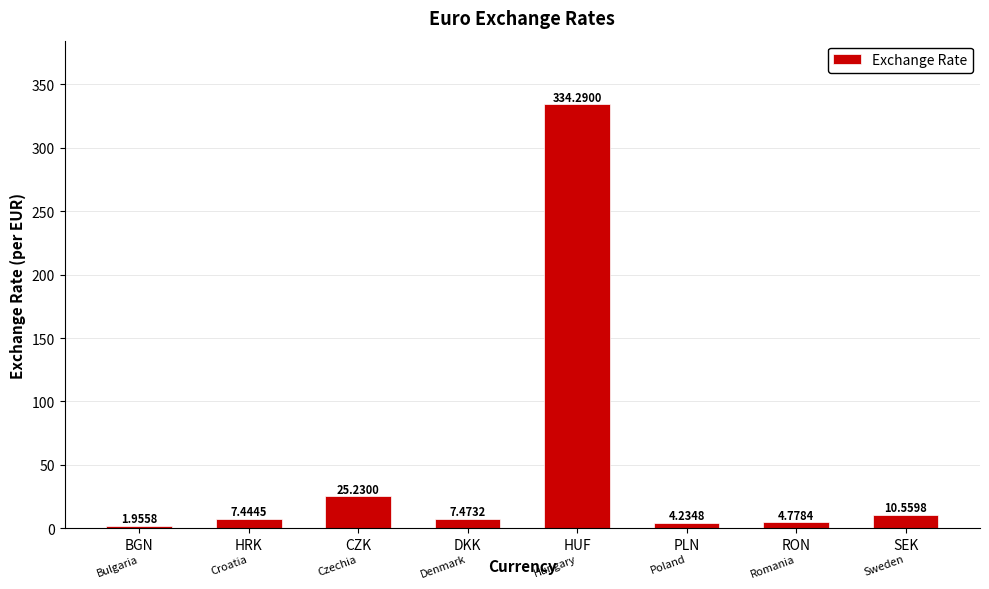

Which label corresponds to the smallest value in the chart?

BGN